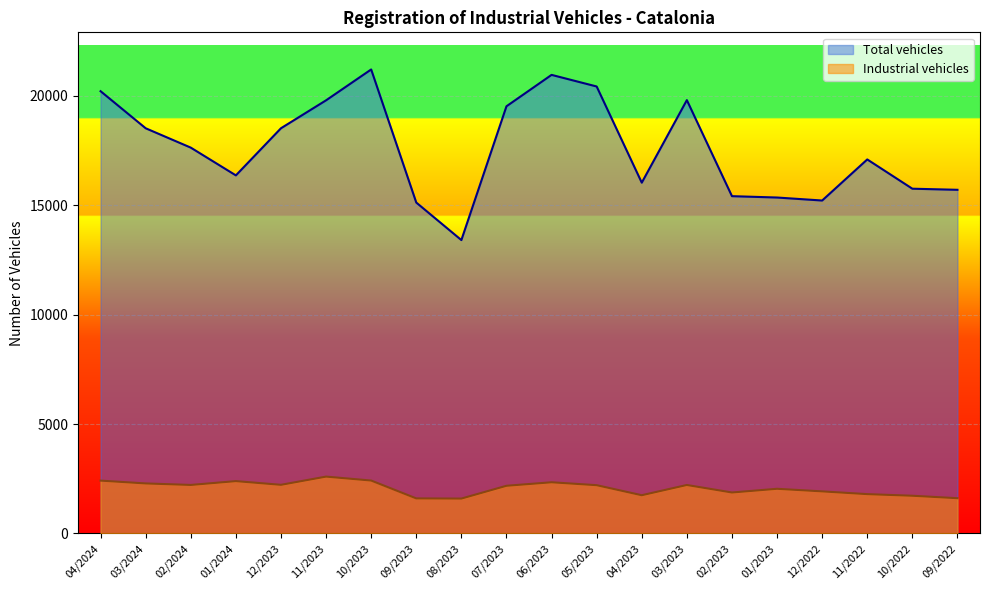

How many data points in Industrial vehicles are above 2205?

9